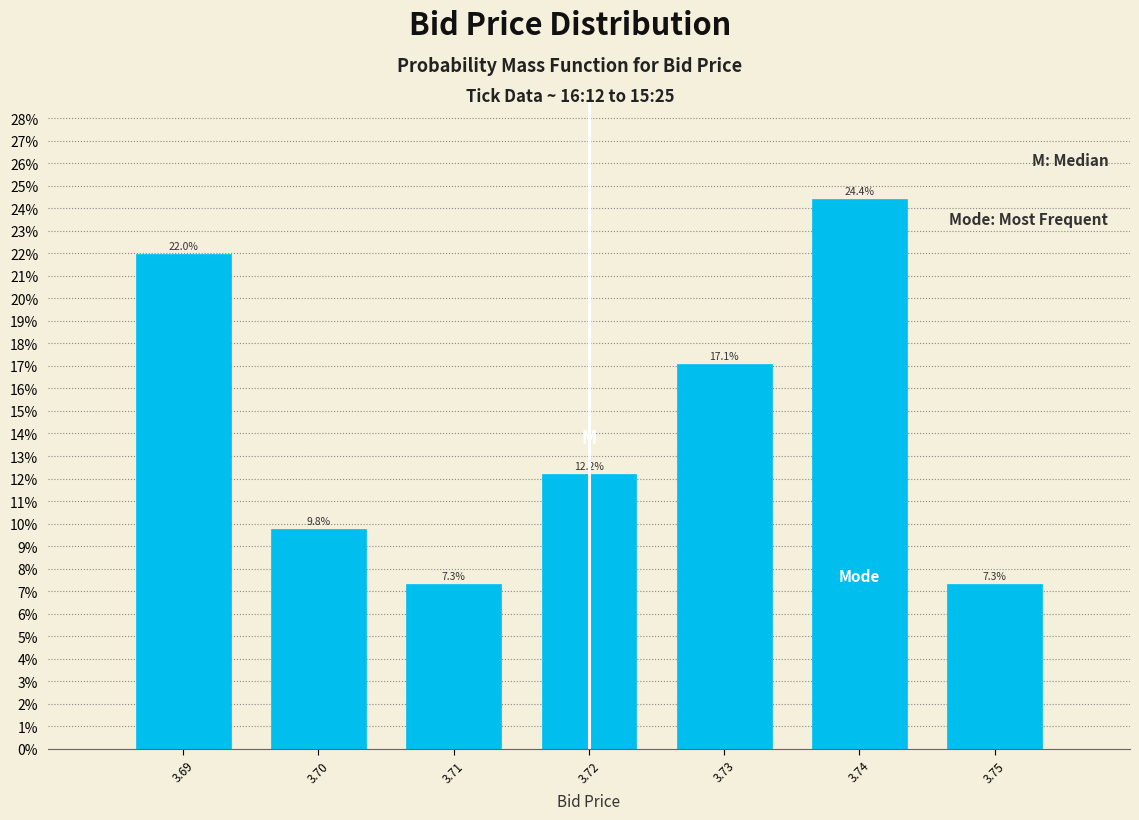

Reading left to right, list all the values displayed in this chart.

22.0	9.8	7.3	12.2	17.1	24.4	7.3